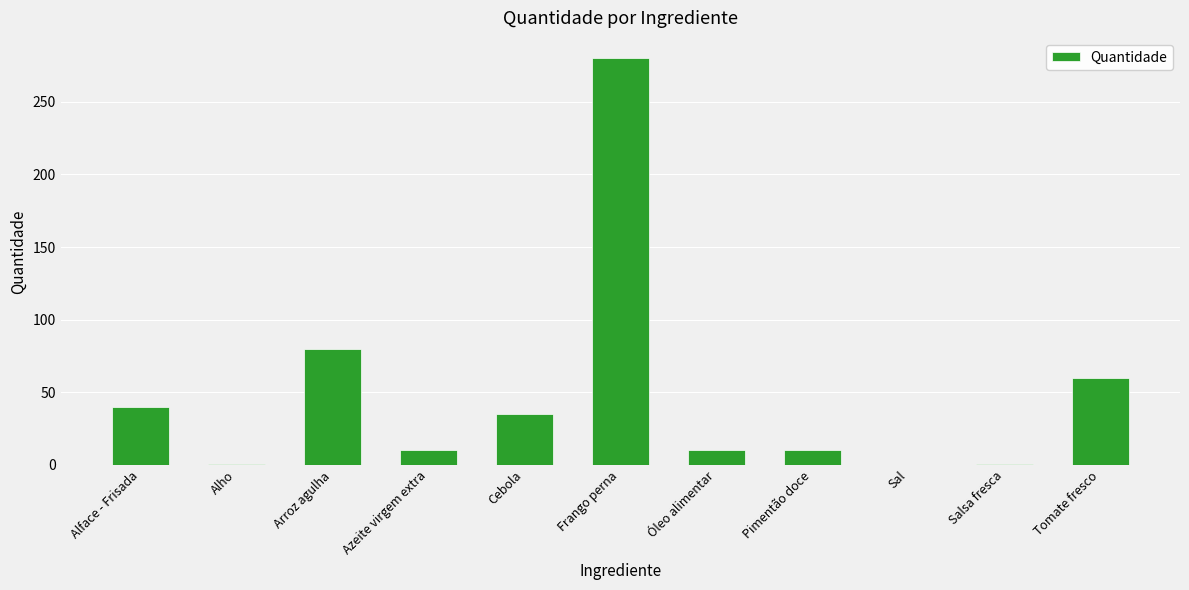

Between Arroz agulha and Cebola, which is larger?

Arroz agulha